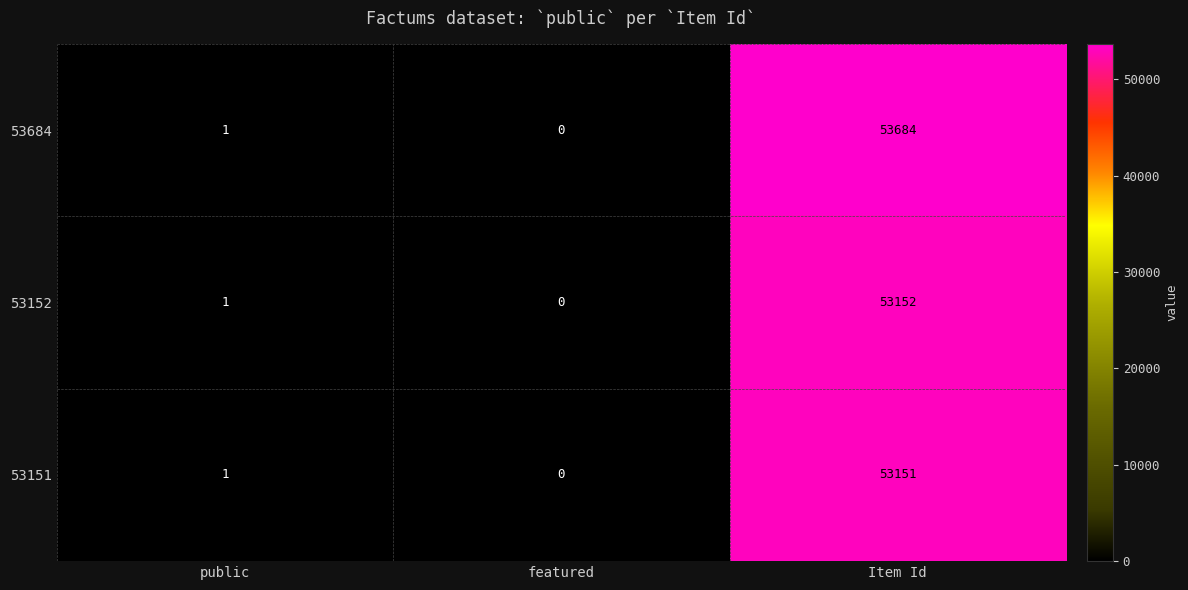

Count the number of data series in this chart.

3